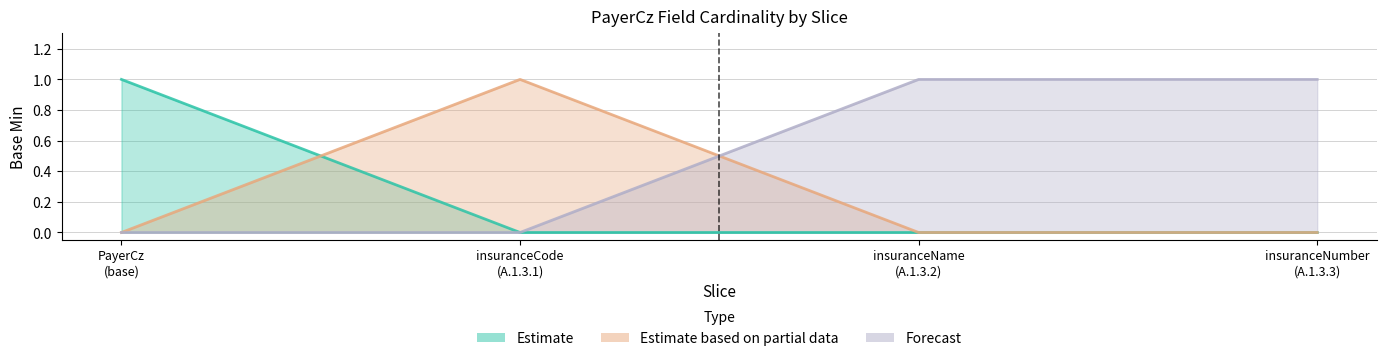

How many lines are shown in the chart?

3